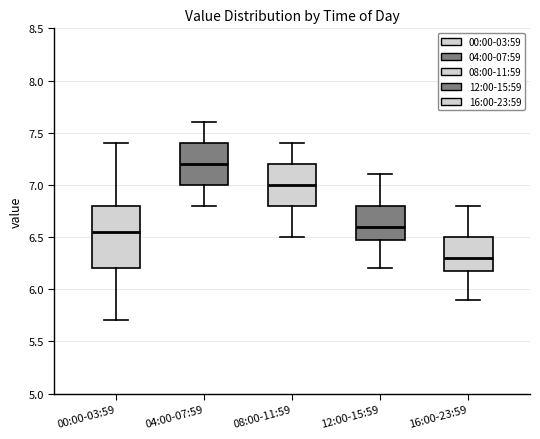

Which box has the highest median line?

04:00-07:59